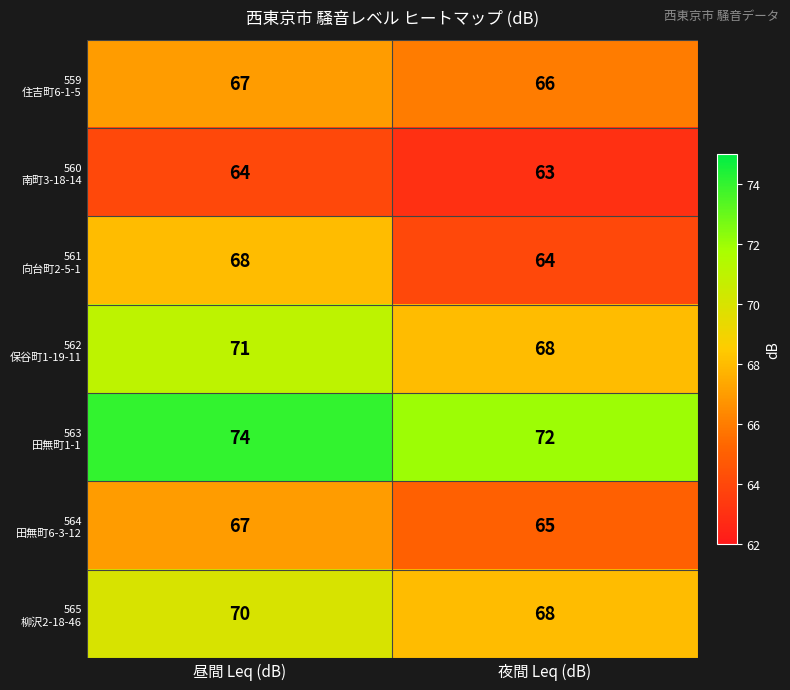

At which category is the sum across all series the highest?

昼間 Leq (dB)